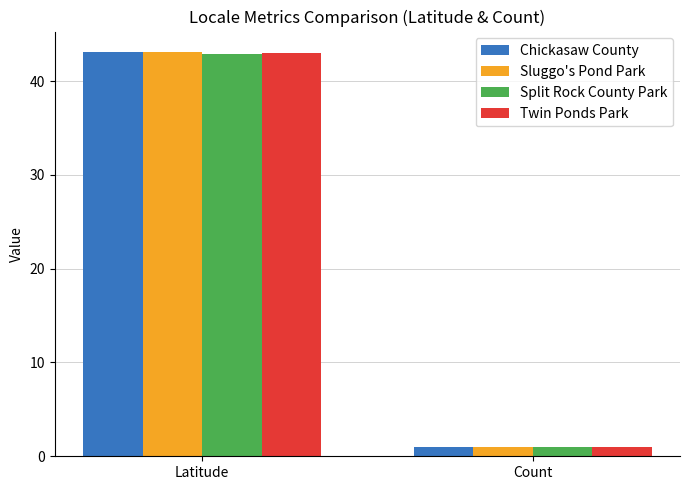

Which series has the largest range (max minus min)?

Sluggo's Pond Park